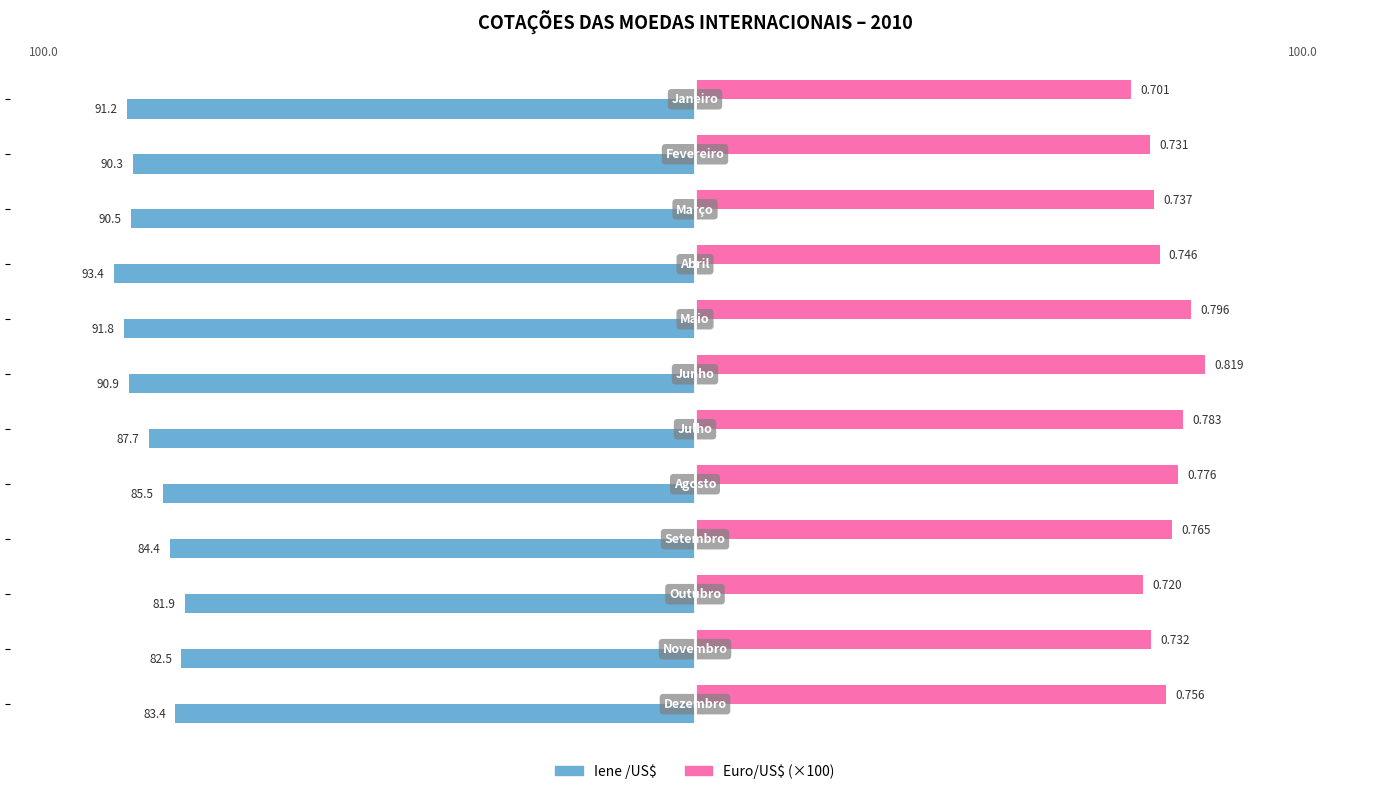

Are the bars horizontal?

Yes